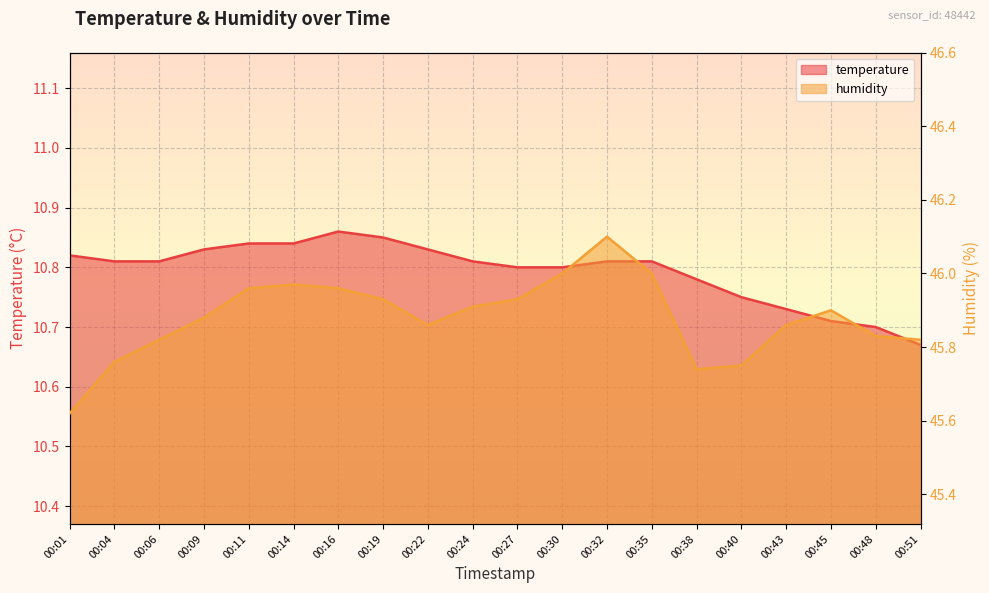

Which series has the largest total across all categories?

humidity